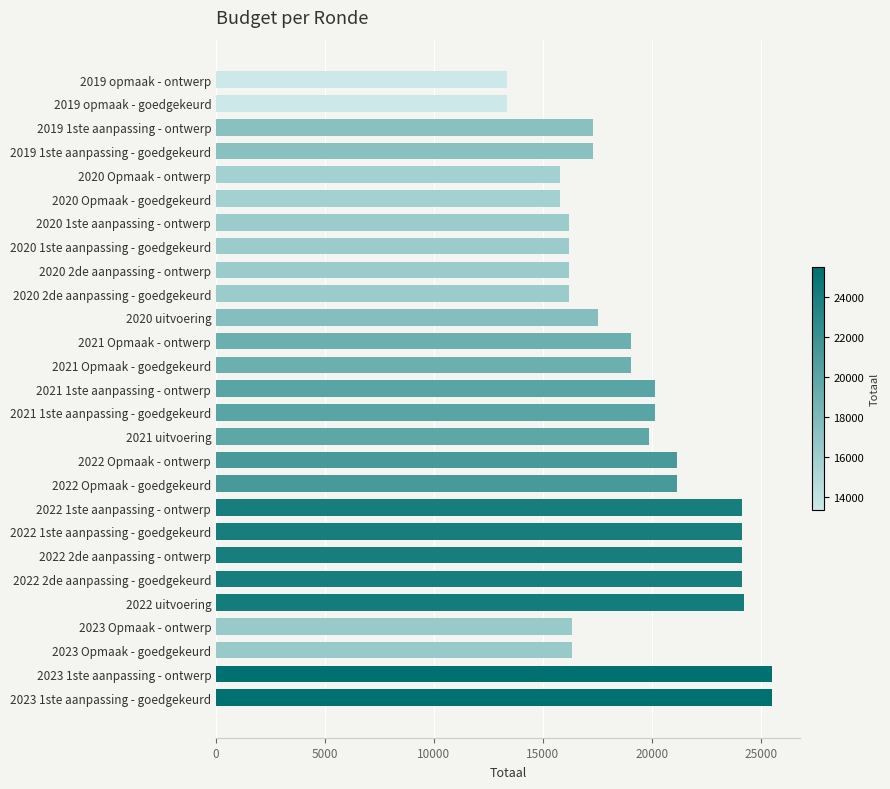

Approximately how many times larger is the value at 2019 1ste aanpassing - ontwerp compared to 2023 Opmaak - goedgekeurd?

1.1